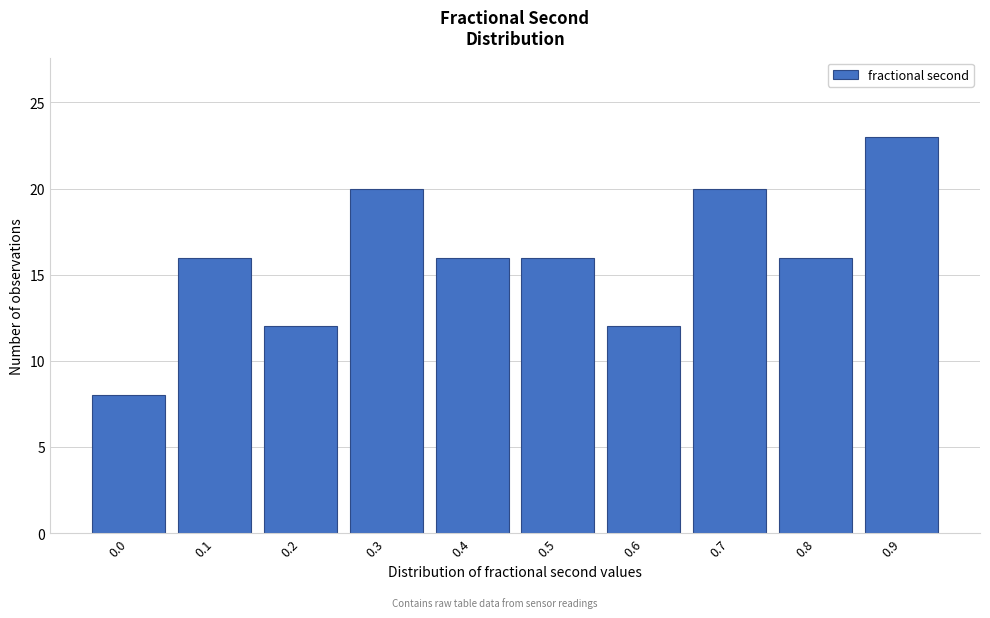

Reading left to right, transcribe all the data shown in this chart.

0.0=8	0.1=16	0.2=12	0.3=20	0.4=16	0.5=16	0.6=12	0.7=20	0.8=16	0.9=23